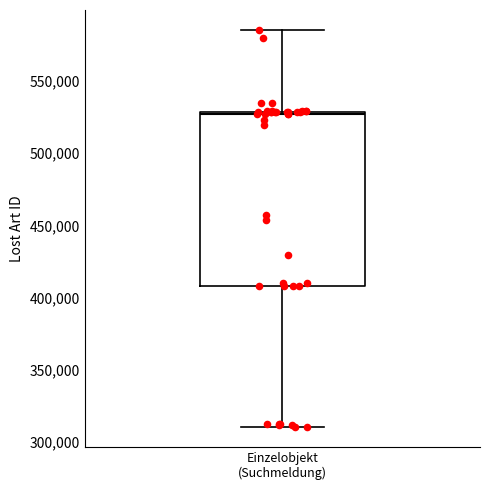

Transcribe this box plot: give where the median line is, the range the box spans, and where the two whiskers end, as read against the y-axis. The values are not printed on the chart, so give them approximately, as read against the axis.

median 525000, box 410000 to 530000, whiskers 310000 to 585000